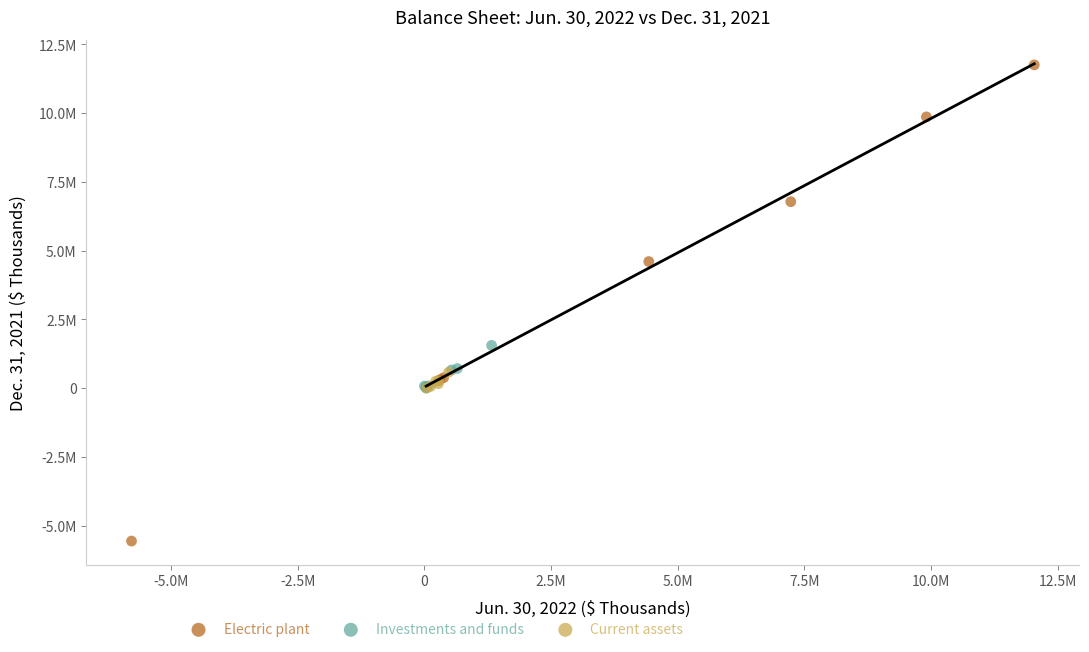

Which series has the largest Y range (max minus min)?

Electric plant